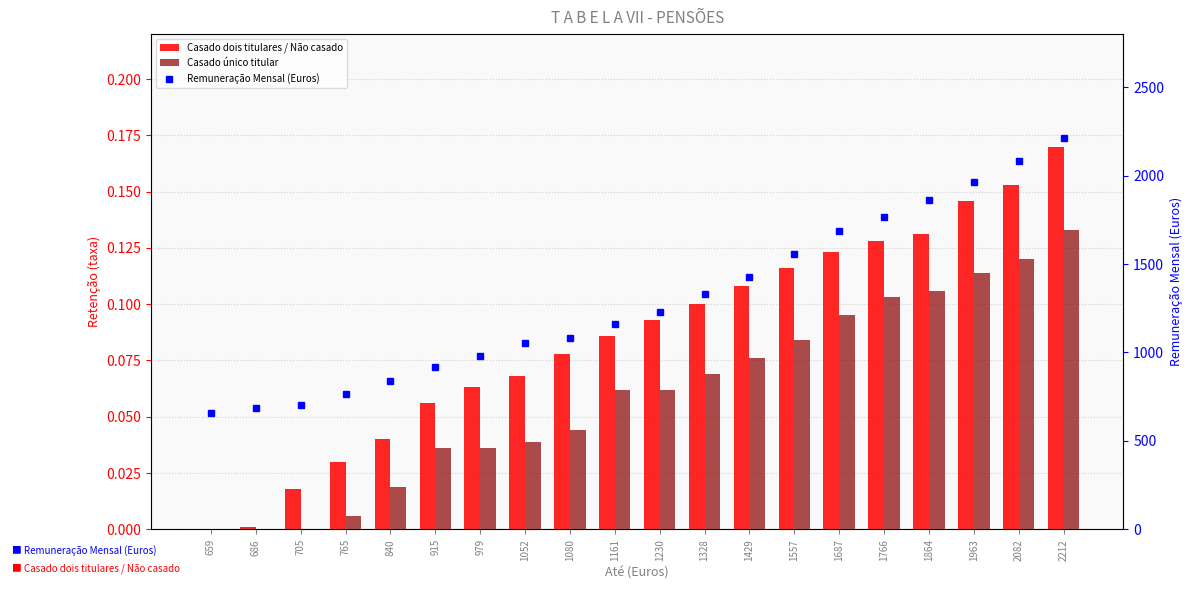

Which has a higher value, 1557 or 1328?

1557